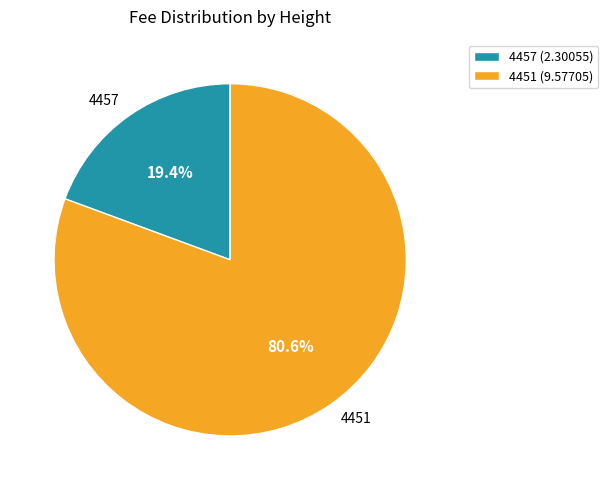

Does 4451 represent more than half of the total?

Yes